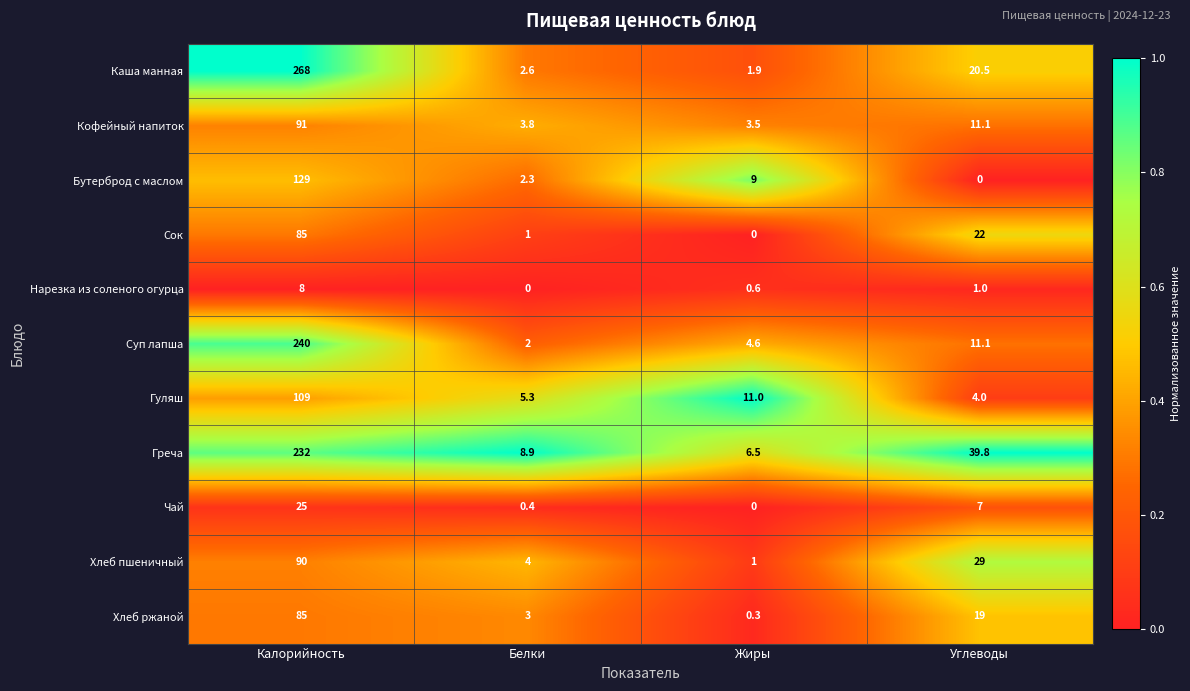

Is it true that Гуляш equals 5.2 at Жиры?

False